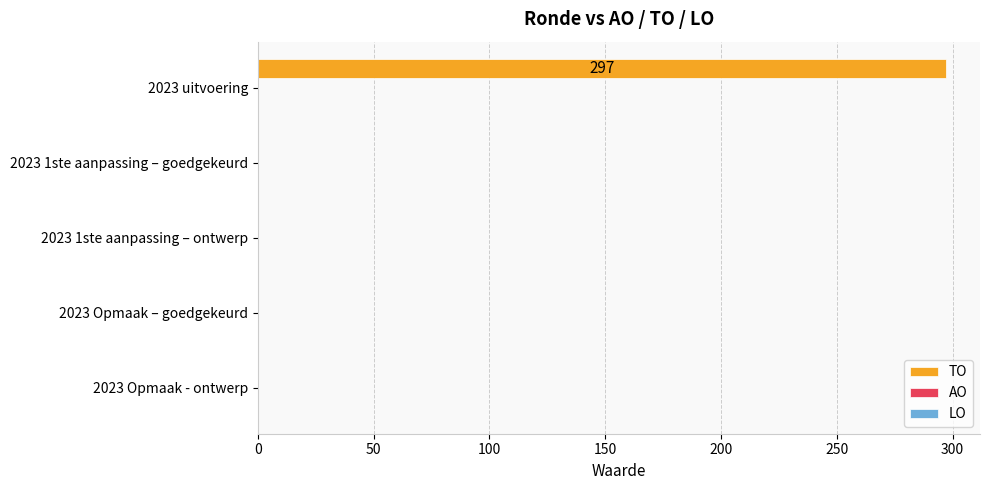

What is the change in value from 2023 uitvoering to 2023 Opmaak – goedgekeurd?

-297